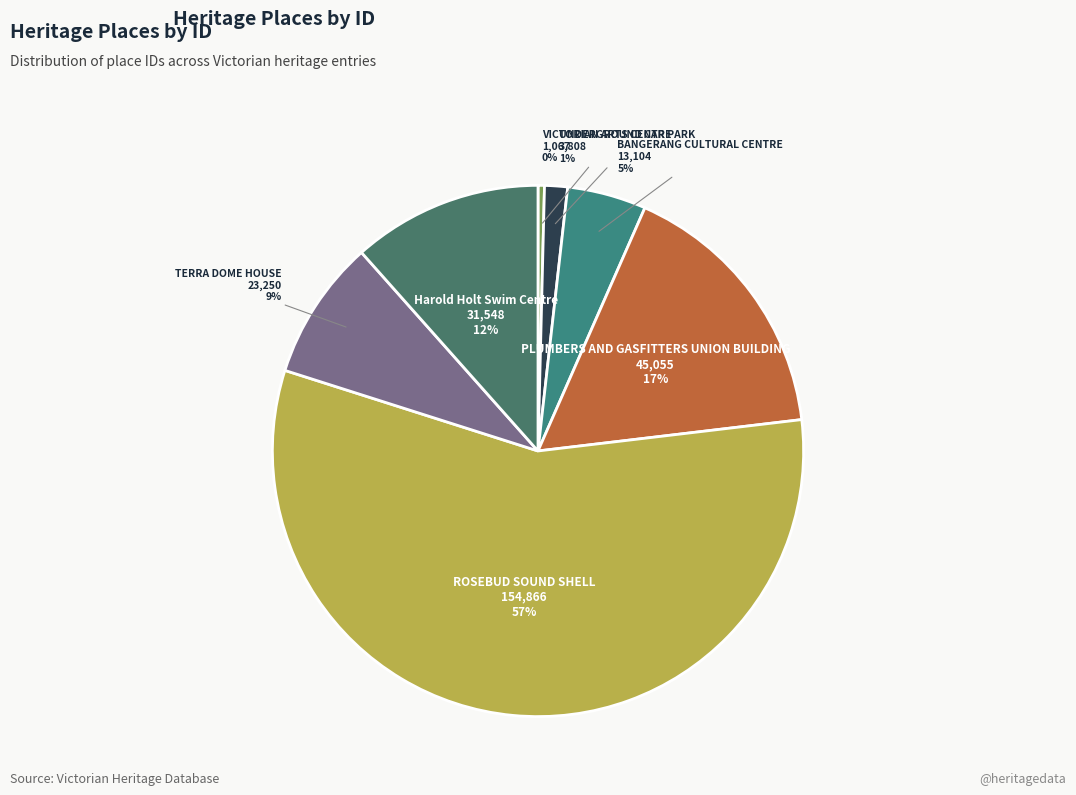

Count the number of slices in the pie.

7